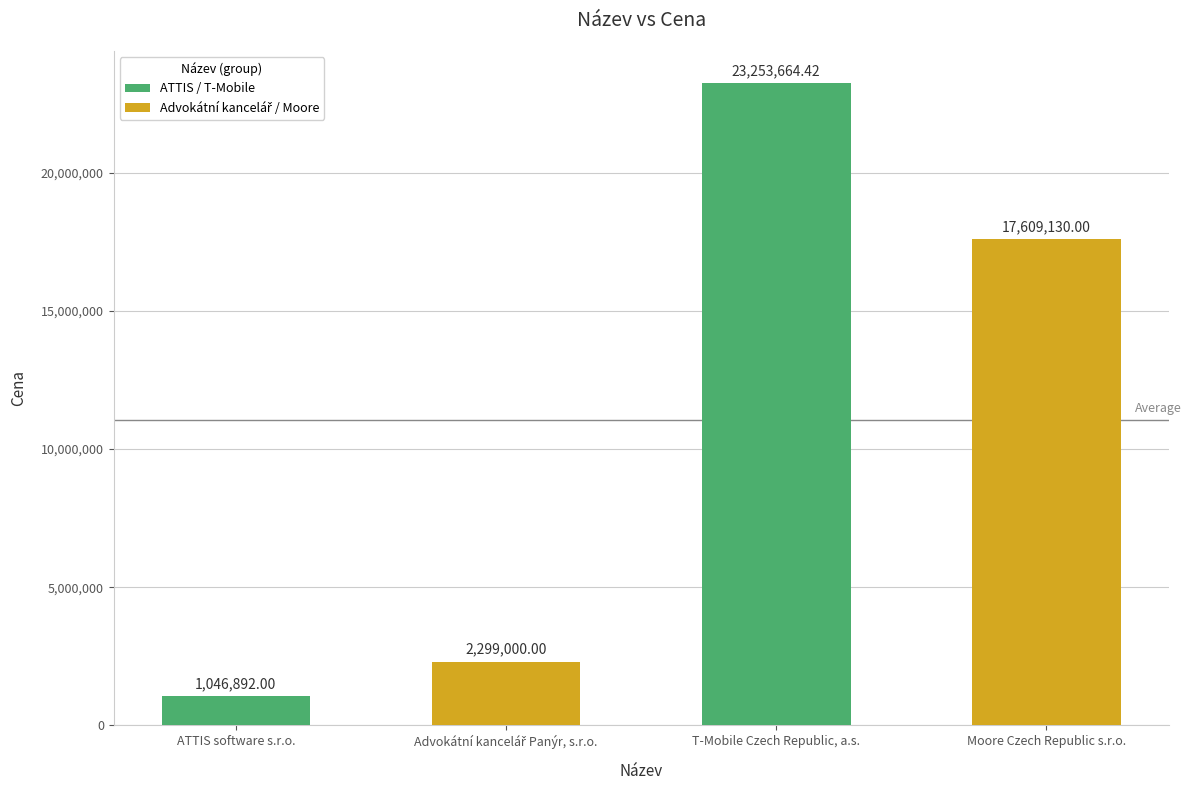

What is the change in value from ATTIS software s.r.o. to T-Mobile Czech Republic, a.s.?

+22206772.4